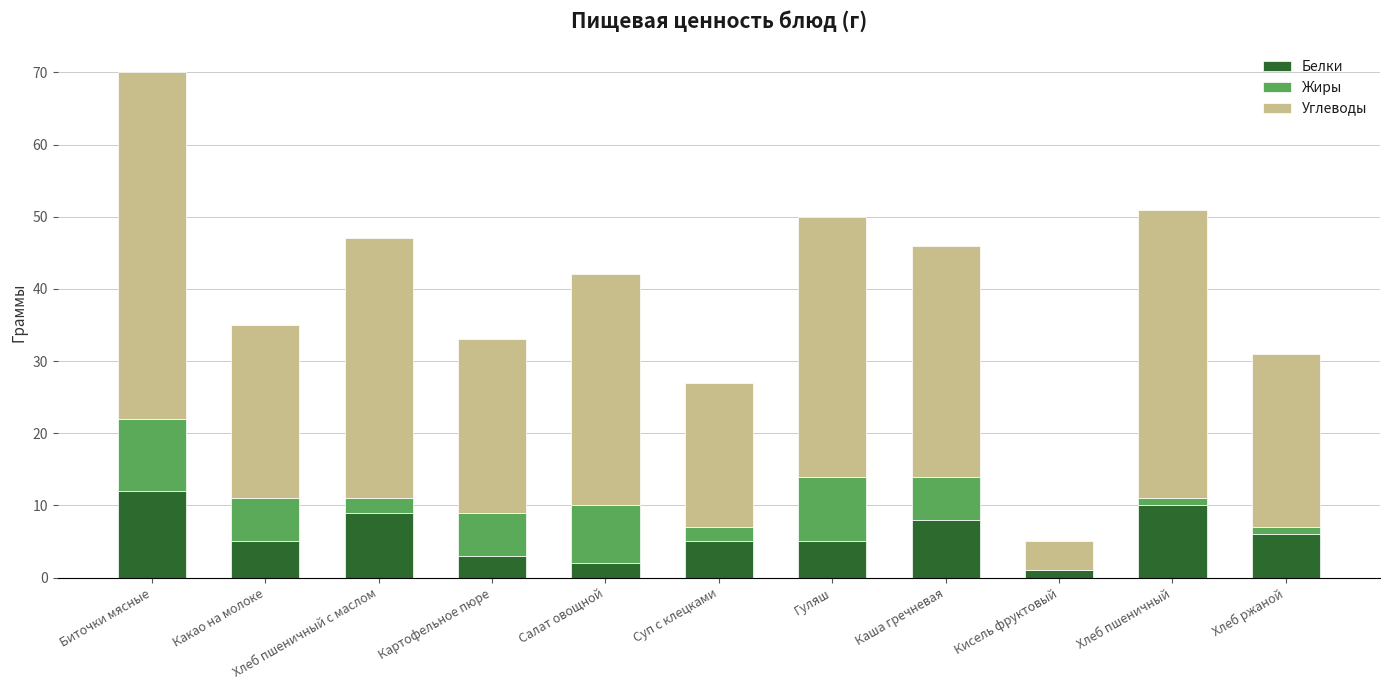

The Белки series shows 9 at Суп с клецками. True or false?

False